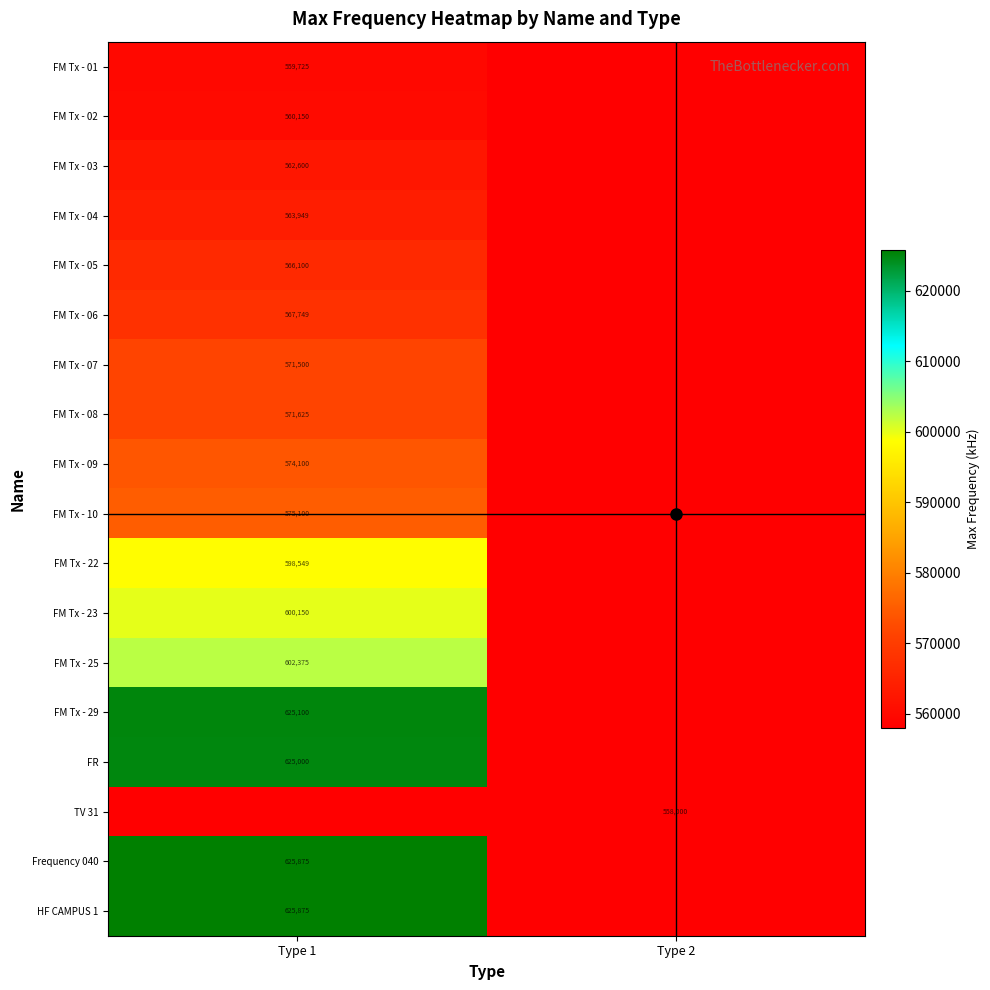

Which category has the lowest value in the FM Tx - 01 series?

Type 1